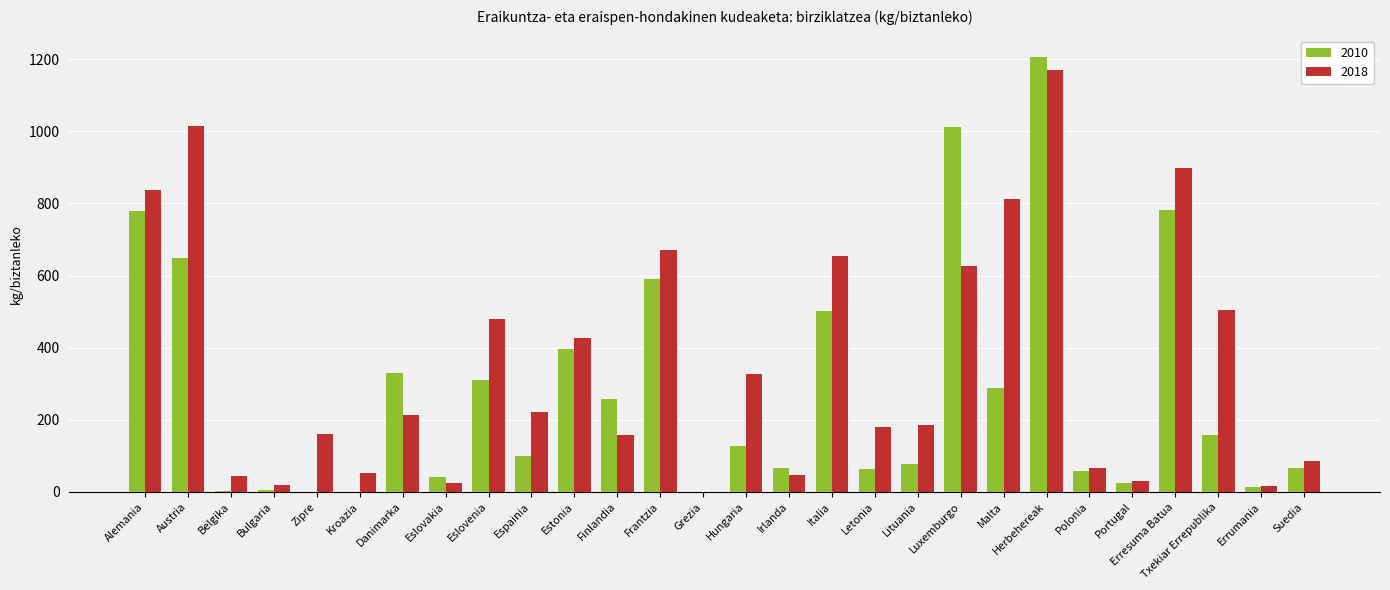

What is the sum of all 2018 values?

9922